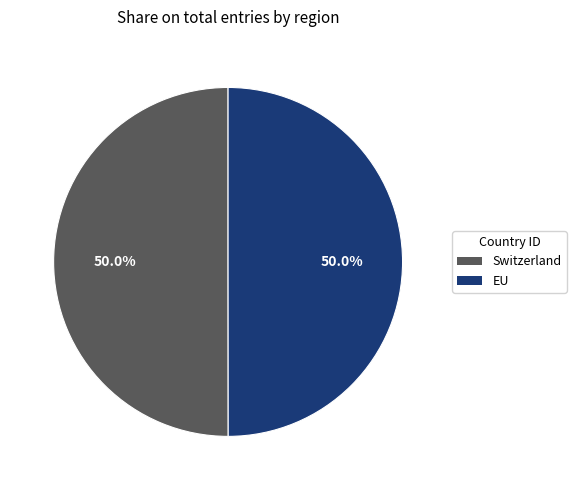

Approximately how many times larger is the value at Switzerland compared to EU?

1.0